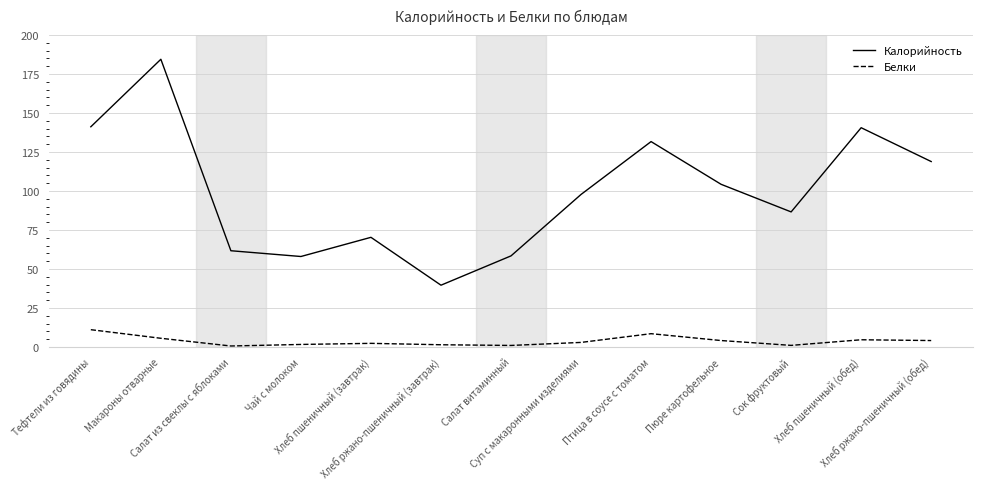

What is the greatest value displayed?

184.5